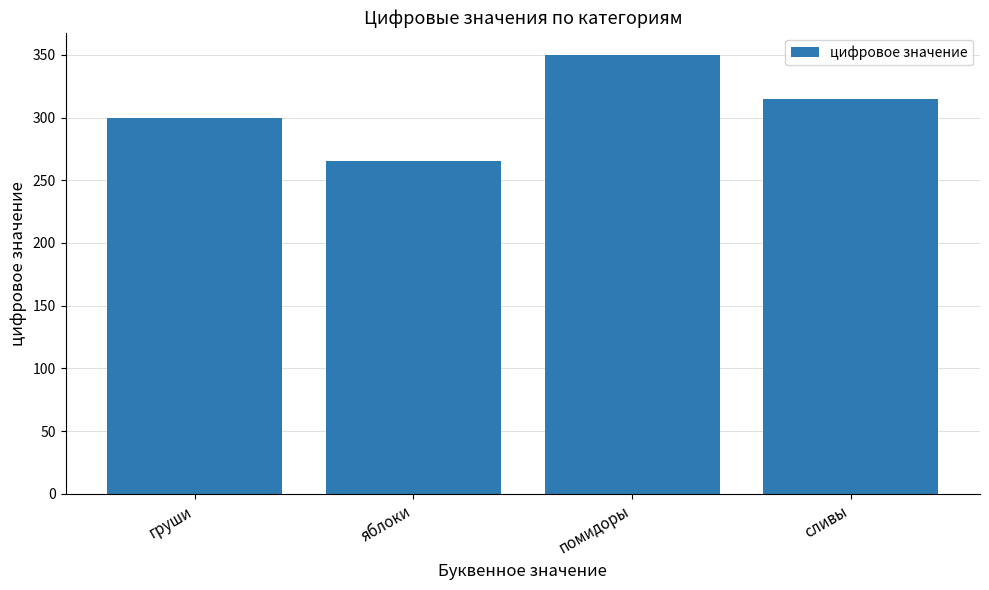

Reading right to left, transcribe all the data shown in this chart.

сливы=315	помидоры=350	яблоки=265	груши=300